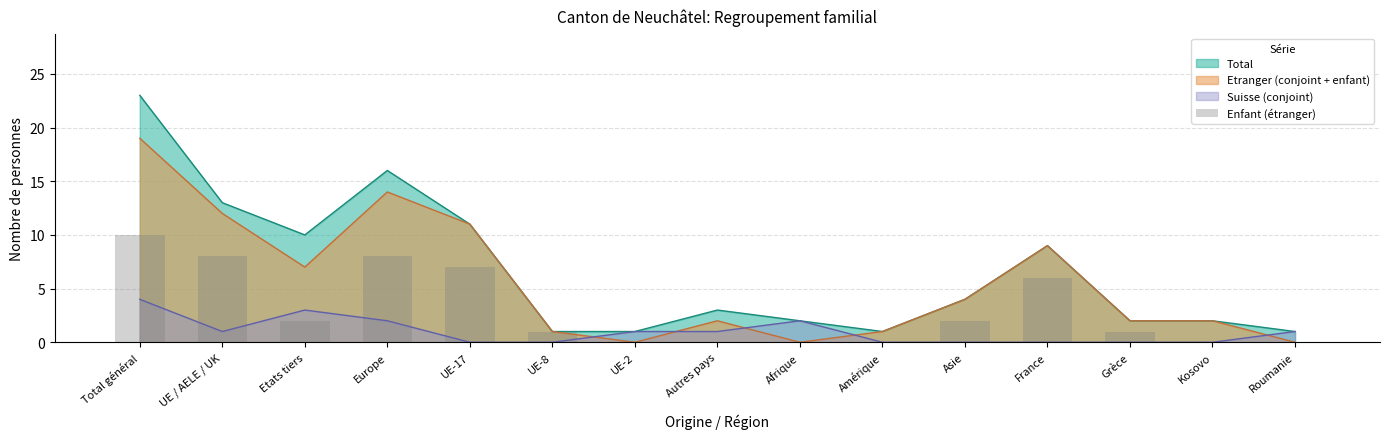

Where does the data first go above 1?

Total général